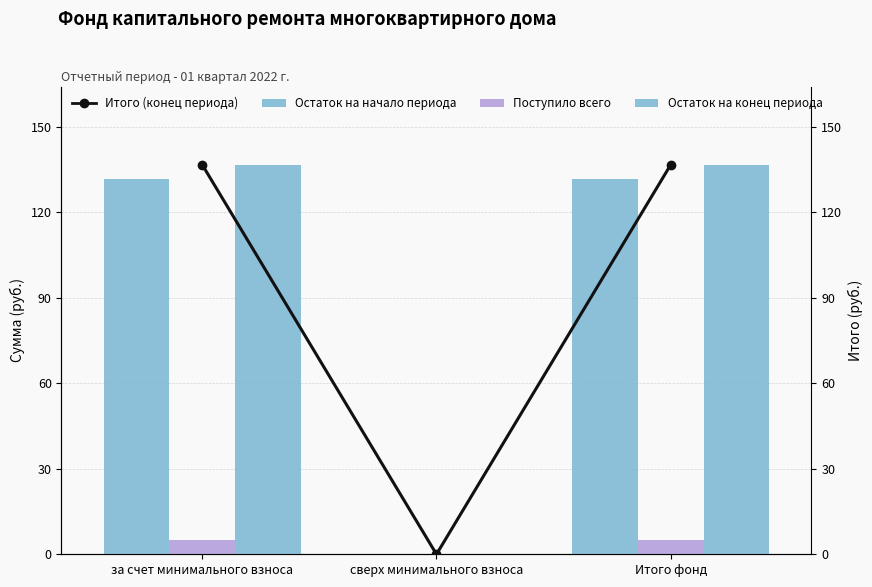

What is the highest value of the Остаток на конец периода series?

136.8